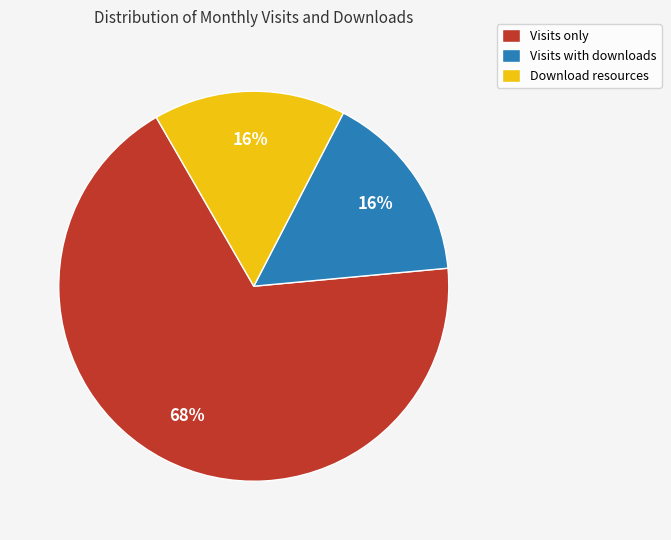

Combined, do Visits with downloads and Visits only account for over 50%?

Yes